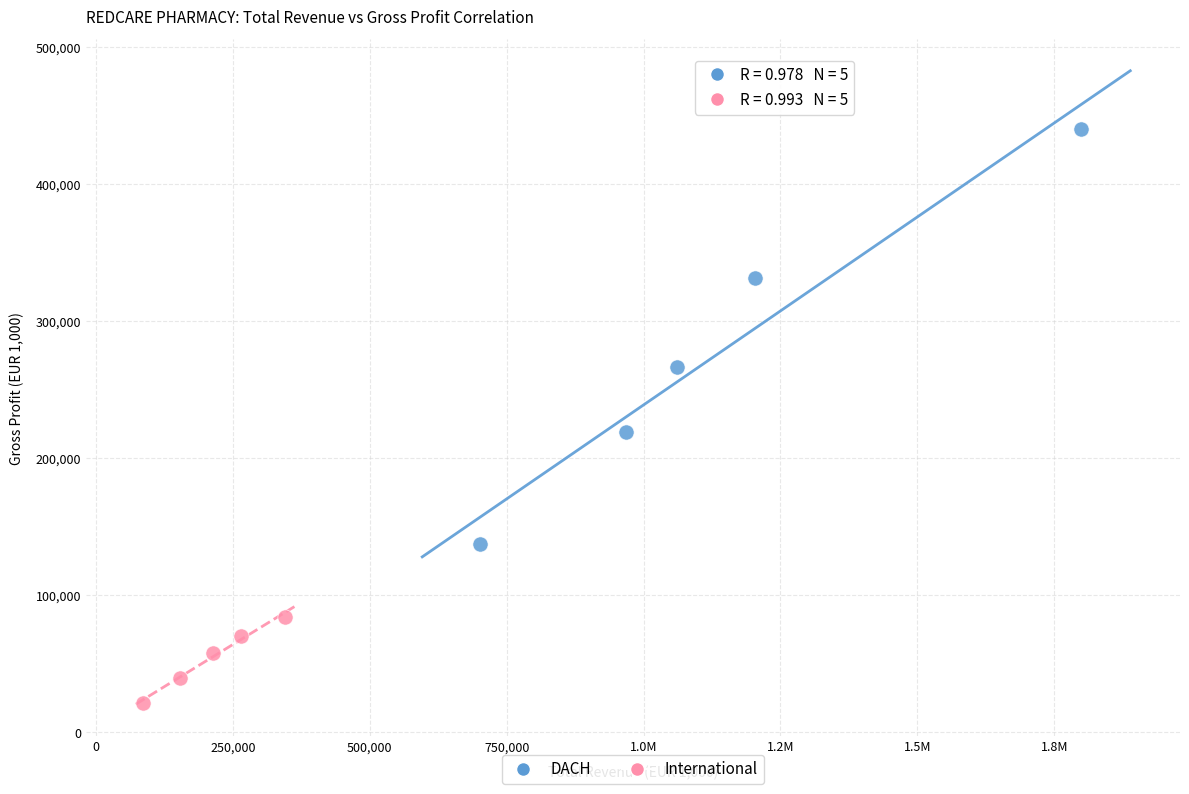

Which series contains the highest Y value?

DACH